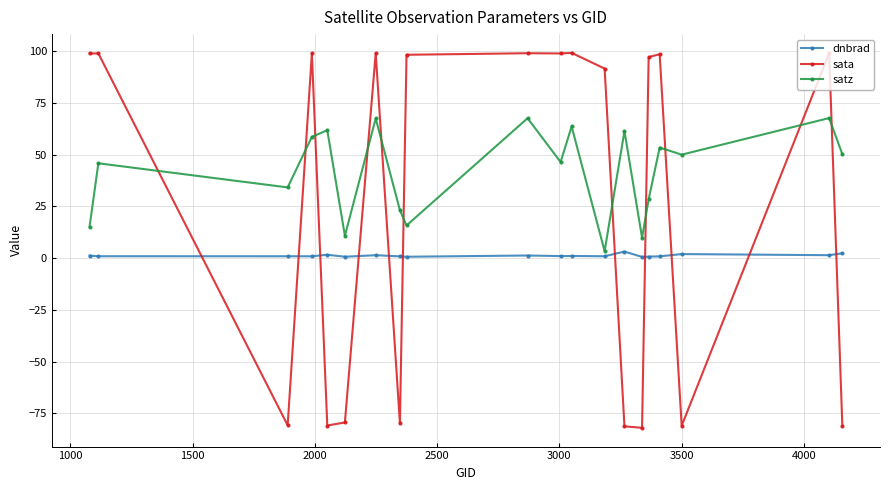

How many data points in satz are less than 50?

10